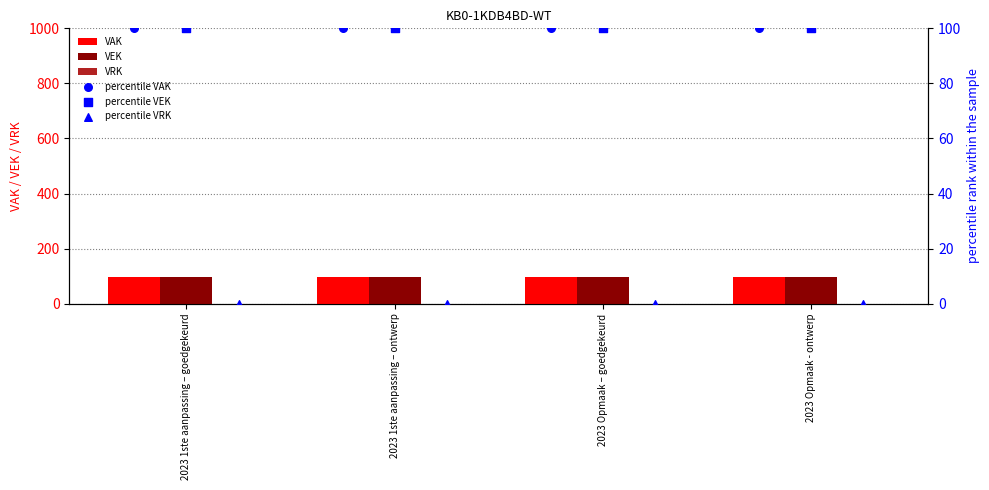

What is the total value across all series at 2023 1ste aanpassing – ontwerp?

392